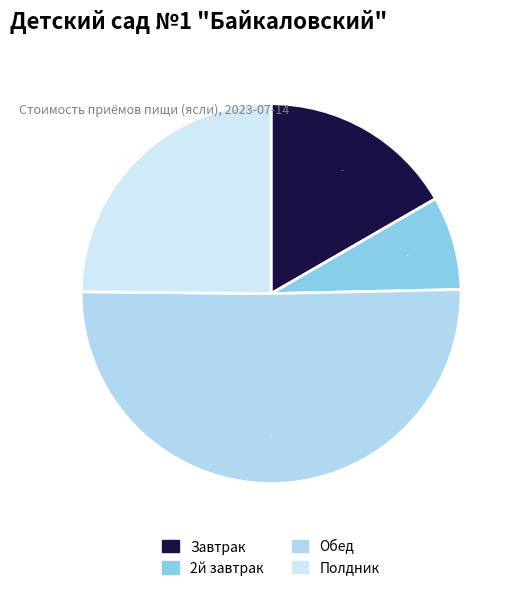

To the nearest percent, what is the difference between the largest and smallest slice percentages?

43%